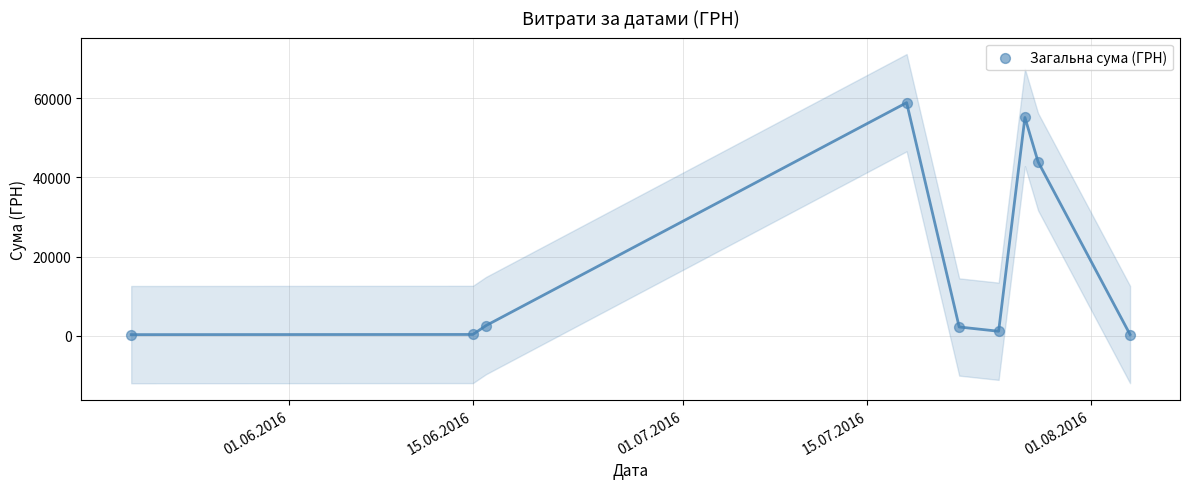

What is the range of X values (max minus min)?

76.0